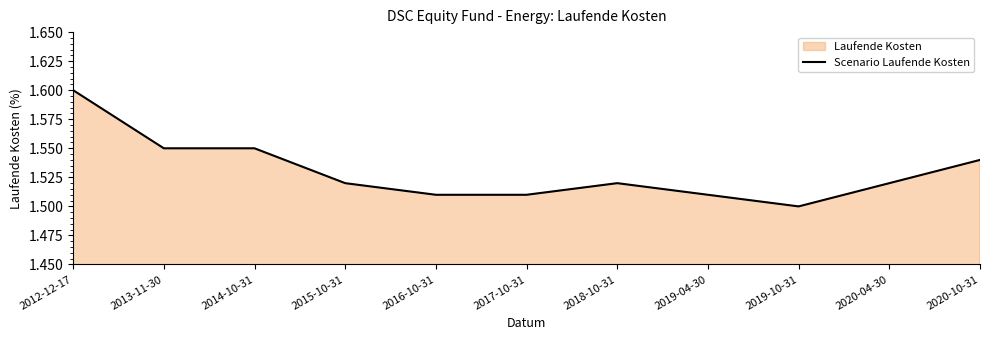

How many lines are shown in the chart?

1